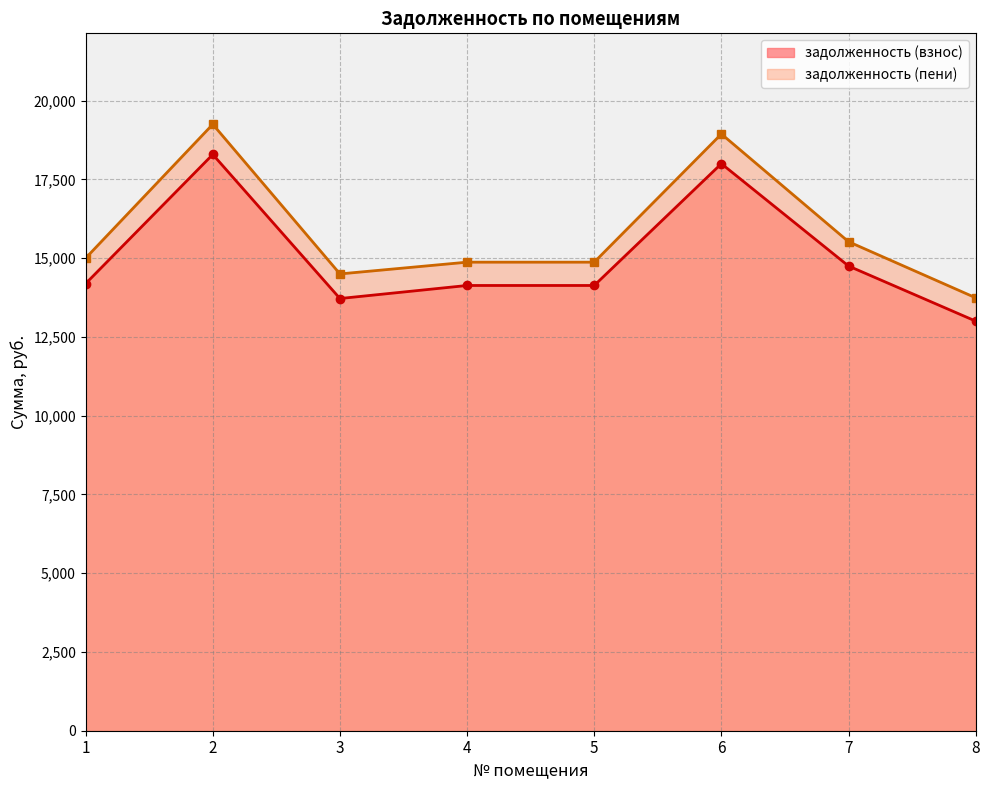

Does the chart have visible grid lines?

Yes